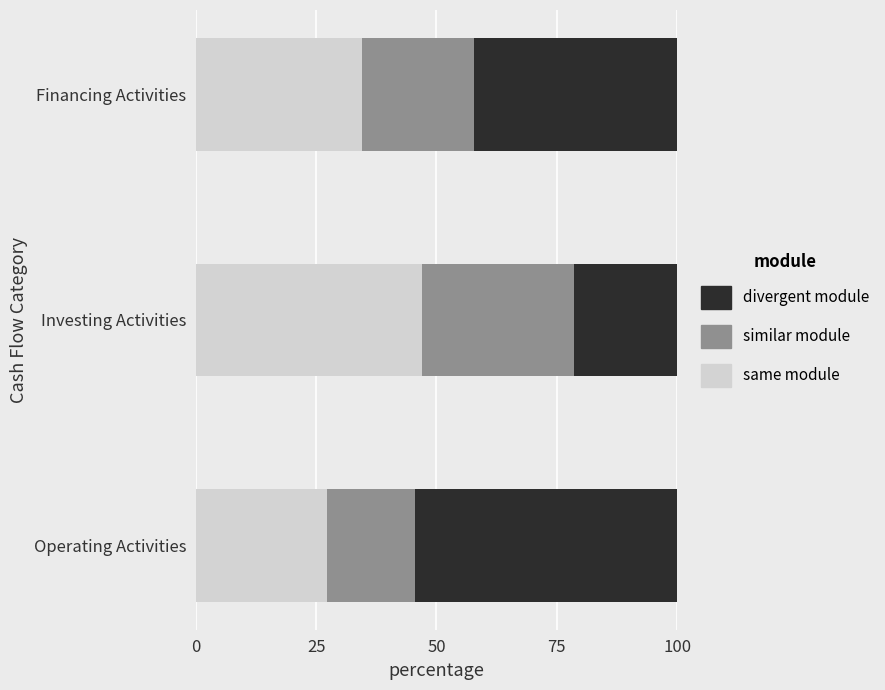

True or false: same module has a value of 57.3 at Financing Activities.

False